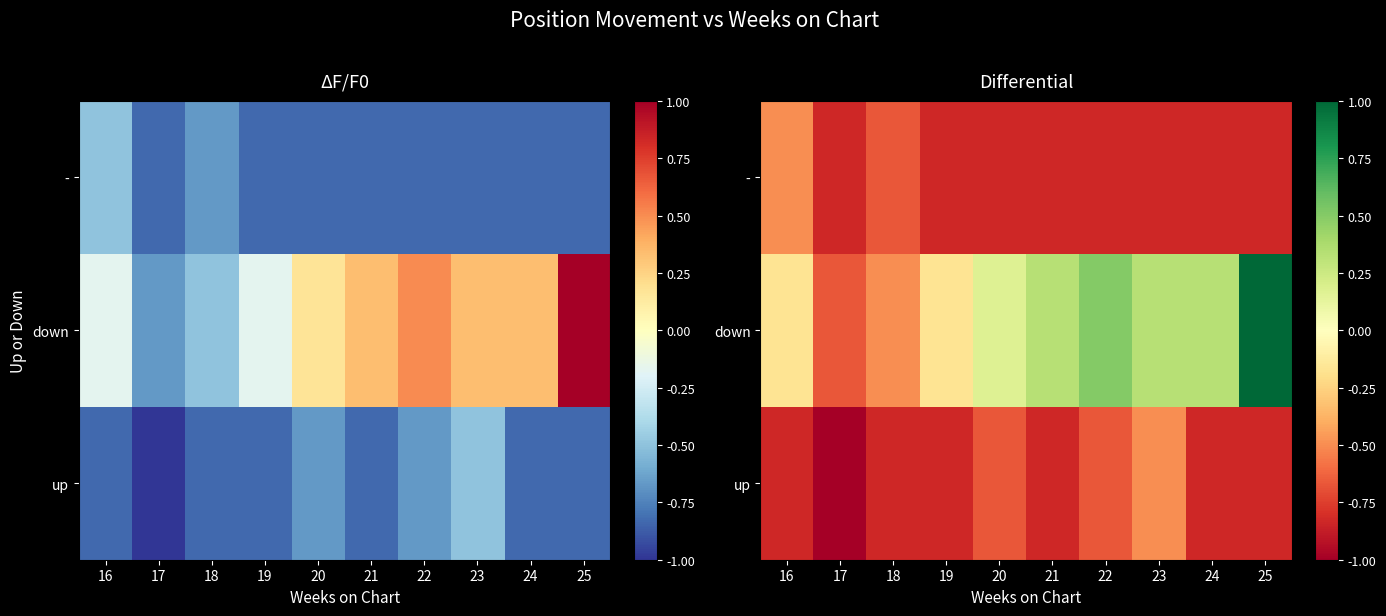

At how many categories does at least one series exceed 0?

6